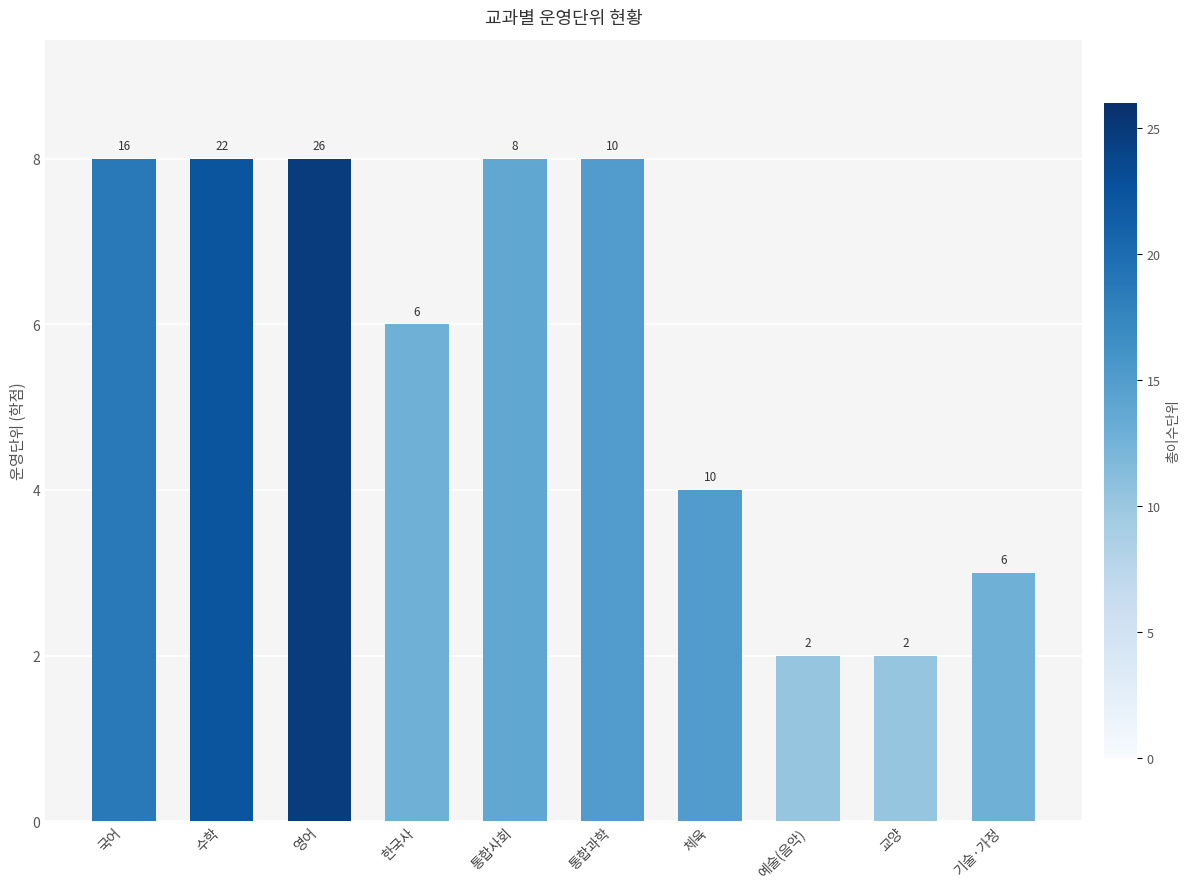

The value at 체육 is 4. True or false?

True